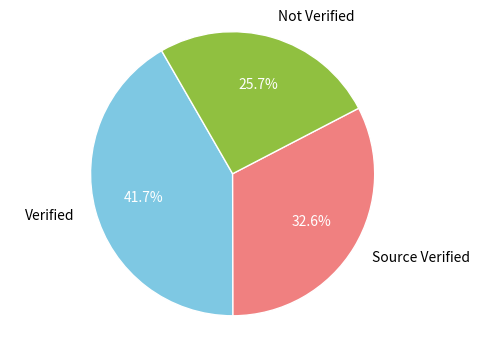

Rank the categories by value from lowest to highest.

Not Verified, Source Verified, Verified